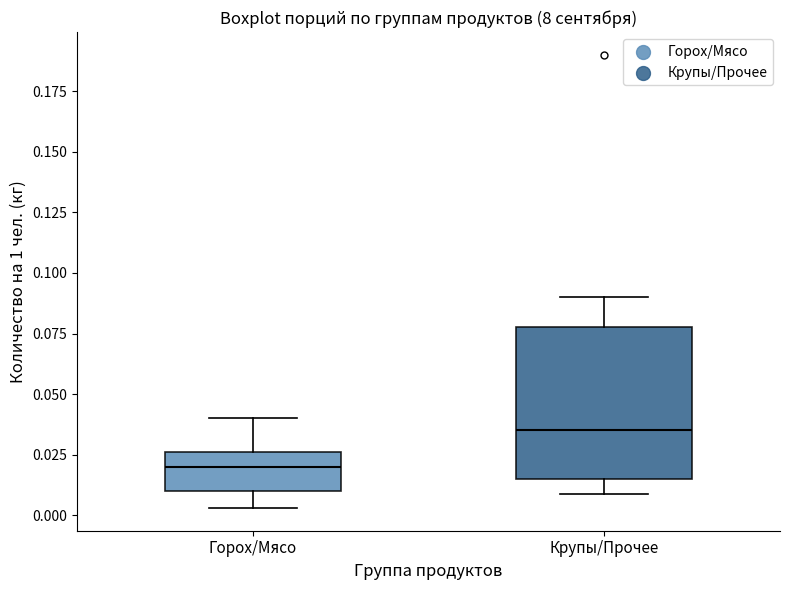

Reading left to right, read every box against the y-axis: the position of its median line, the range the box covers, and the ends of its whiskers. The values are not printed on the chart, so give them approximately, as read against the axis.

Горох/Мясо: median 0.020, box 0.010 to 0.025, whiskers 0.005 to 0.040
Крупы/Прочее: median 0.035, box 0.015 to 0.080, whiskers 0.010 to 0.090